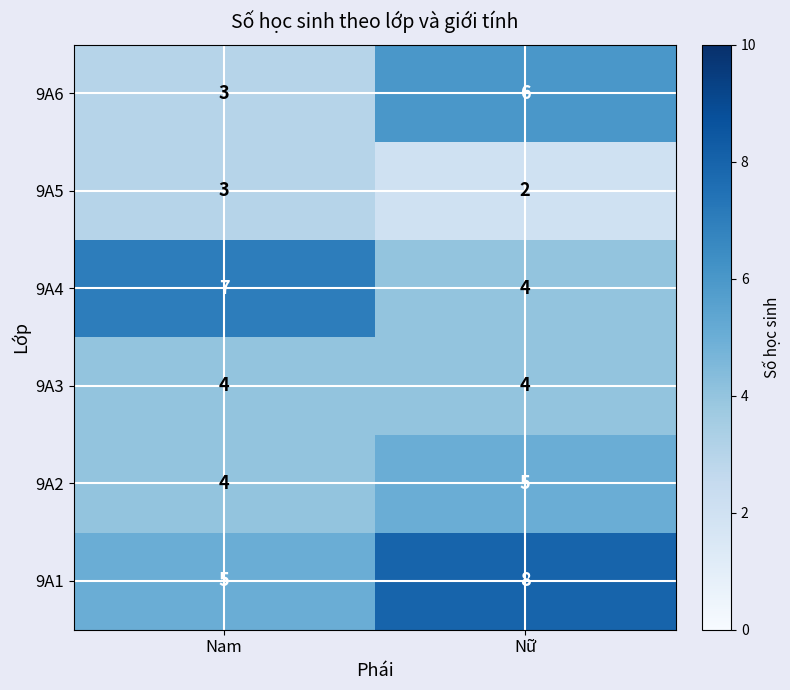

What is the total value across all series at Nữ?

29